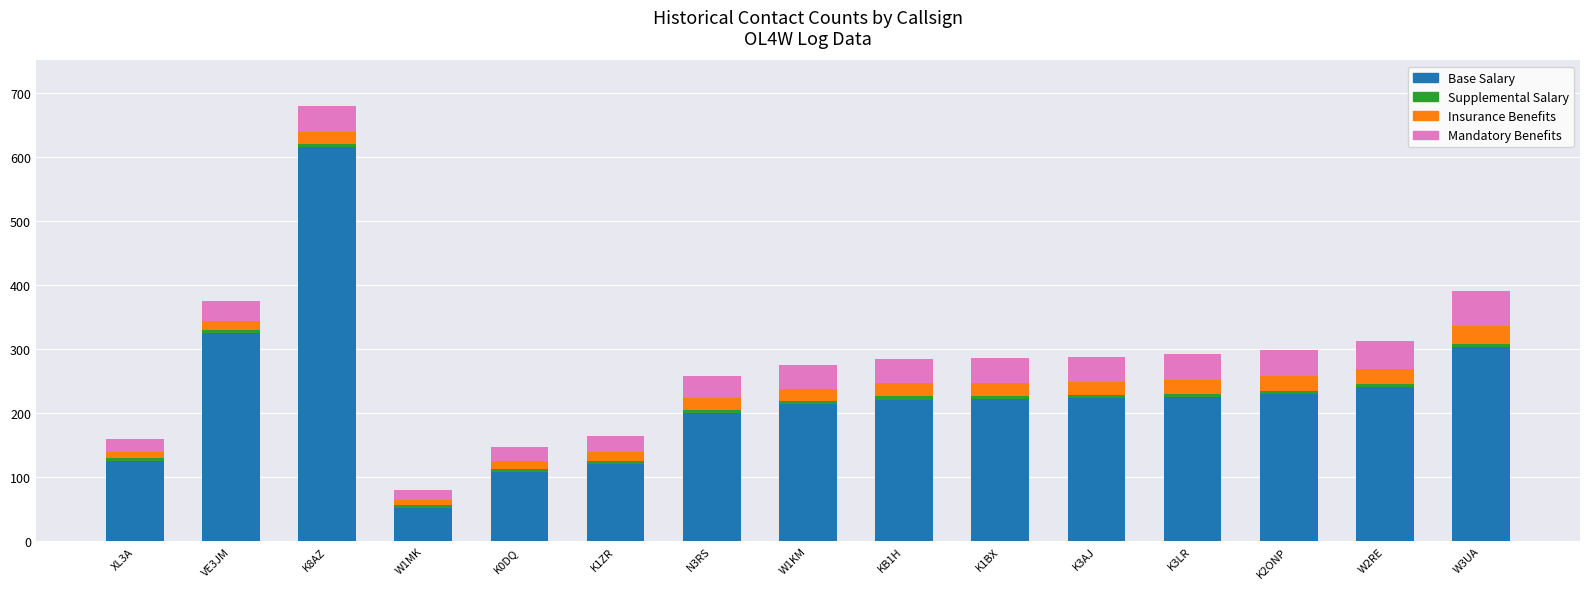

What is the highest value of the Base Salary series?

615